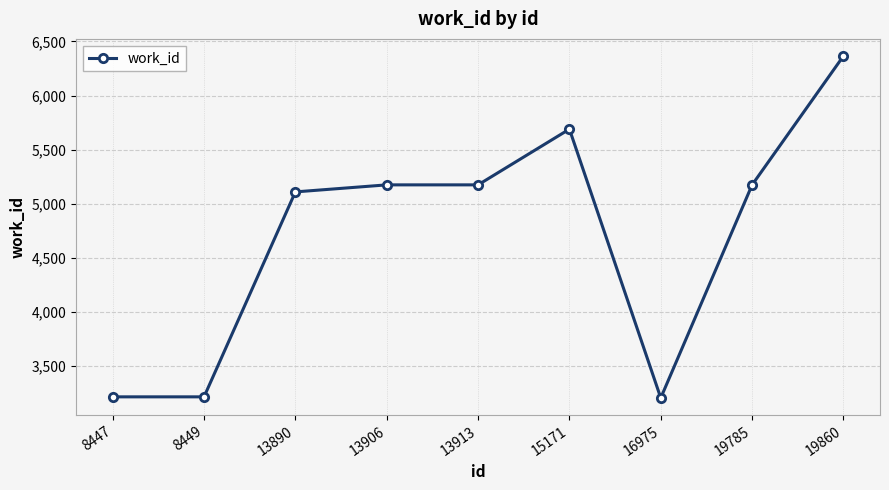

Which label corresponds to the largest value in the chart?

19860